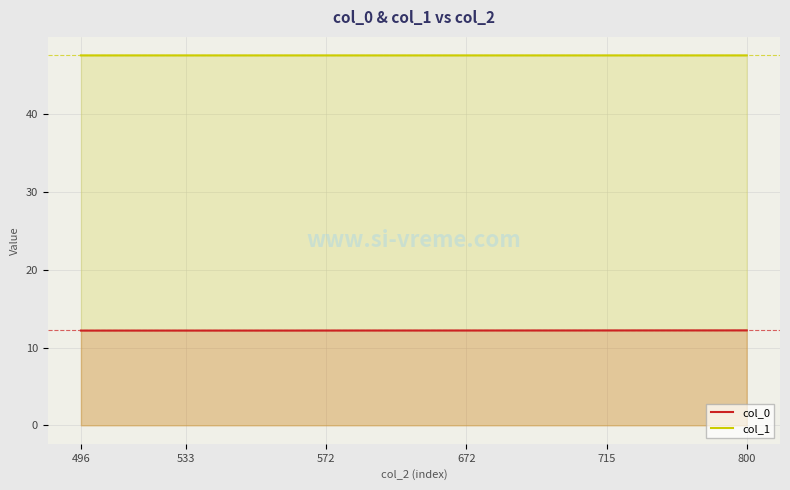

Which series has the largest total across all categories?

col_1